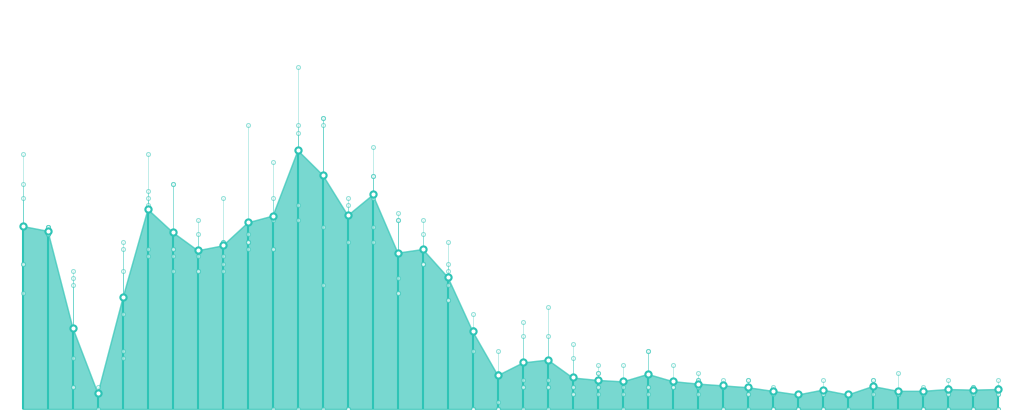

Is the value of col_33 at 40 greater than the value of col_25 at 31?

Yes